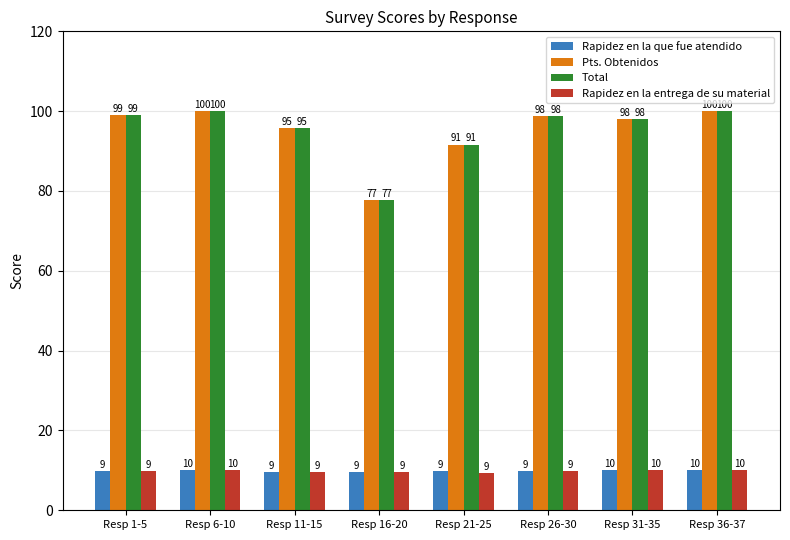

The Rapidez en la entrega de su material series shows 9.8 at Resp 1-5. True or false?

True